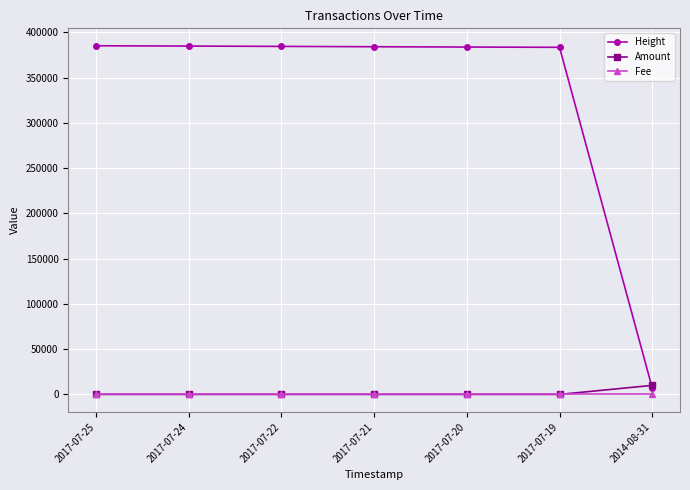

Does the chart have visible grid lines?

Yes